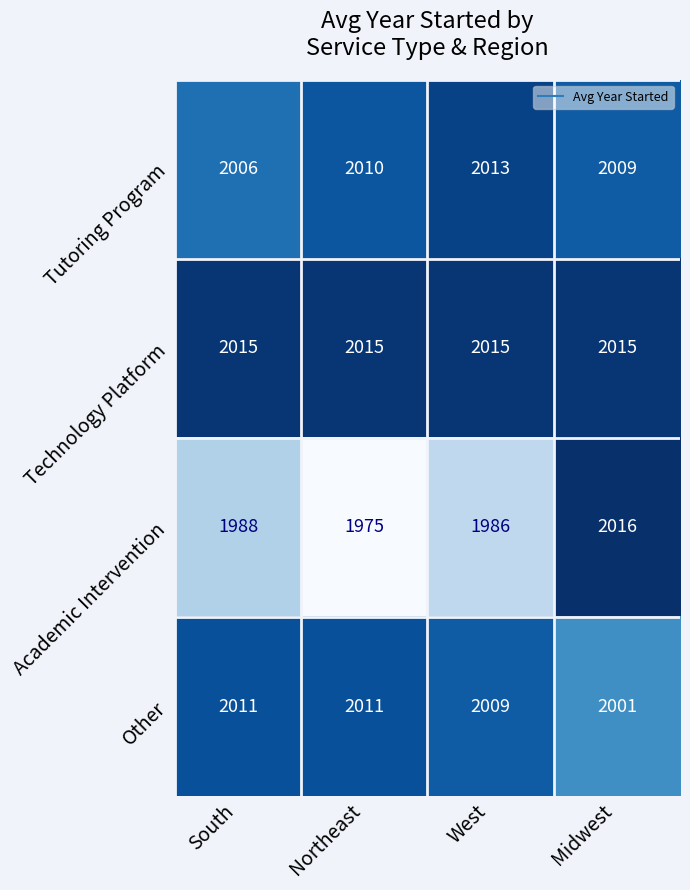

Reading left to right, what are all the values shown in this chart?

Tutoring Program: South=2006	Northeast=2010	West=2013	Midwest=2009
Technology Platform: South=2015	Northeast=2015	West=2015	Midwest=2015
Academic Intervention: South=1988	Northeast=1975	West=1986	Midwest=2016
Other: South=2011	Northeast=2011	West=2009	Midwest=2001